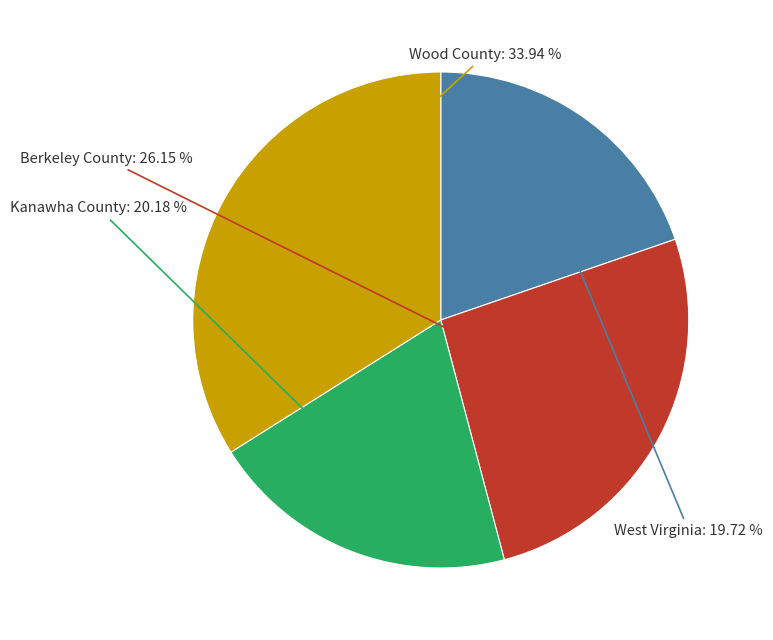

To the nearest percent, what is the average slice percentage?

25%